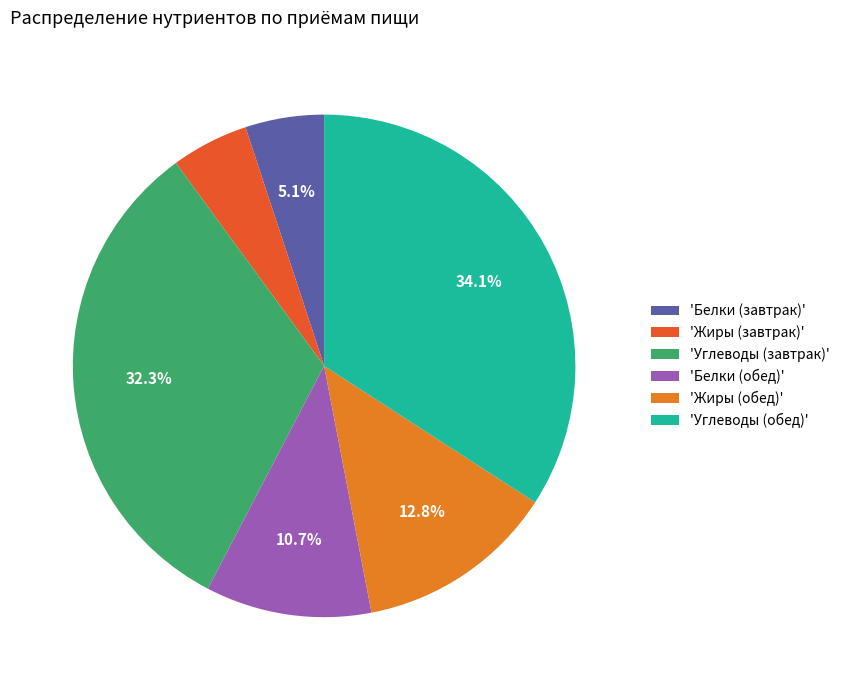

Is there any slice that represents more than half of the pie?

No